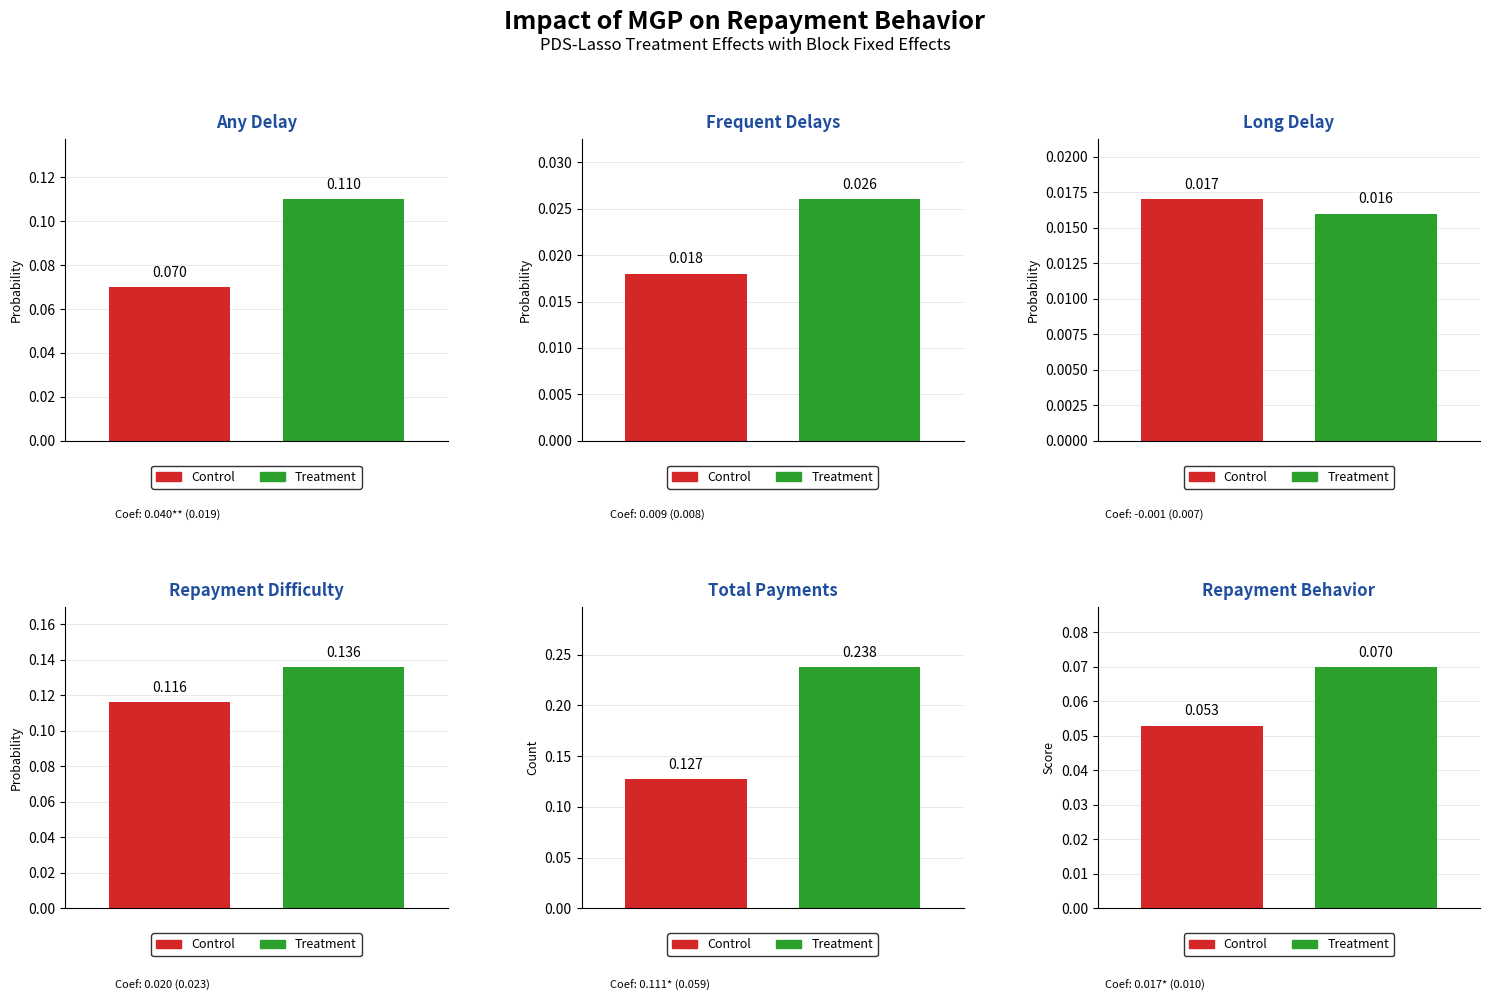

At how many categories does at least one series exceed 0?

6